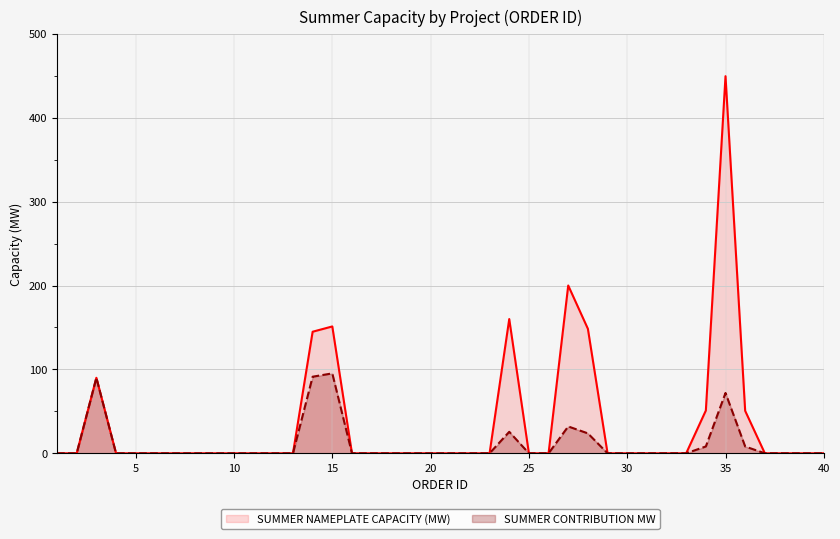

True or false: SUMMER NAMEPLATE CAPACITY (MW) has more than 1 points higher than both neighbors.

True